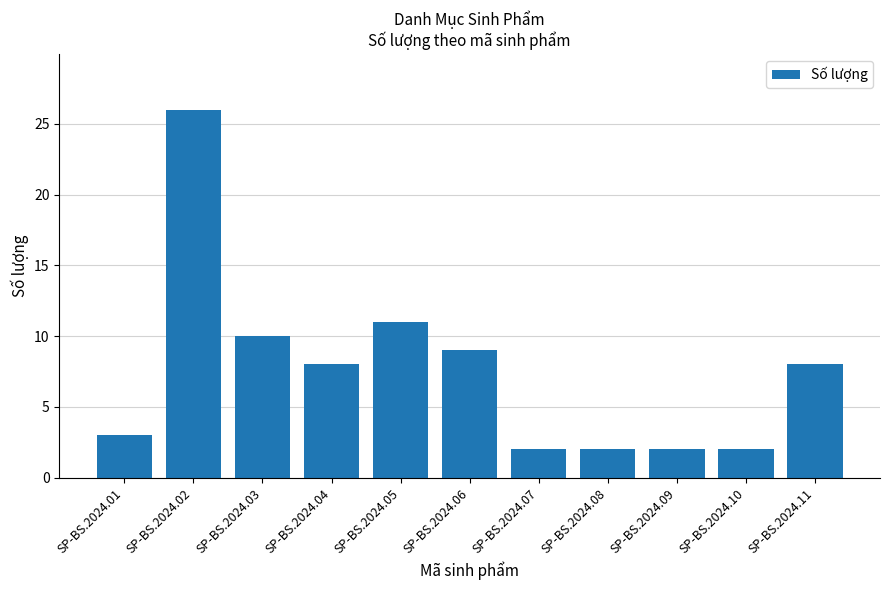

What is the difference between the values at SP-BS.2024.07 and SP-BS.2024.04?

6